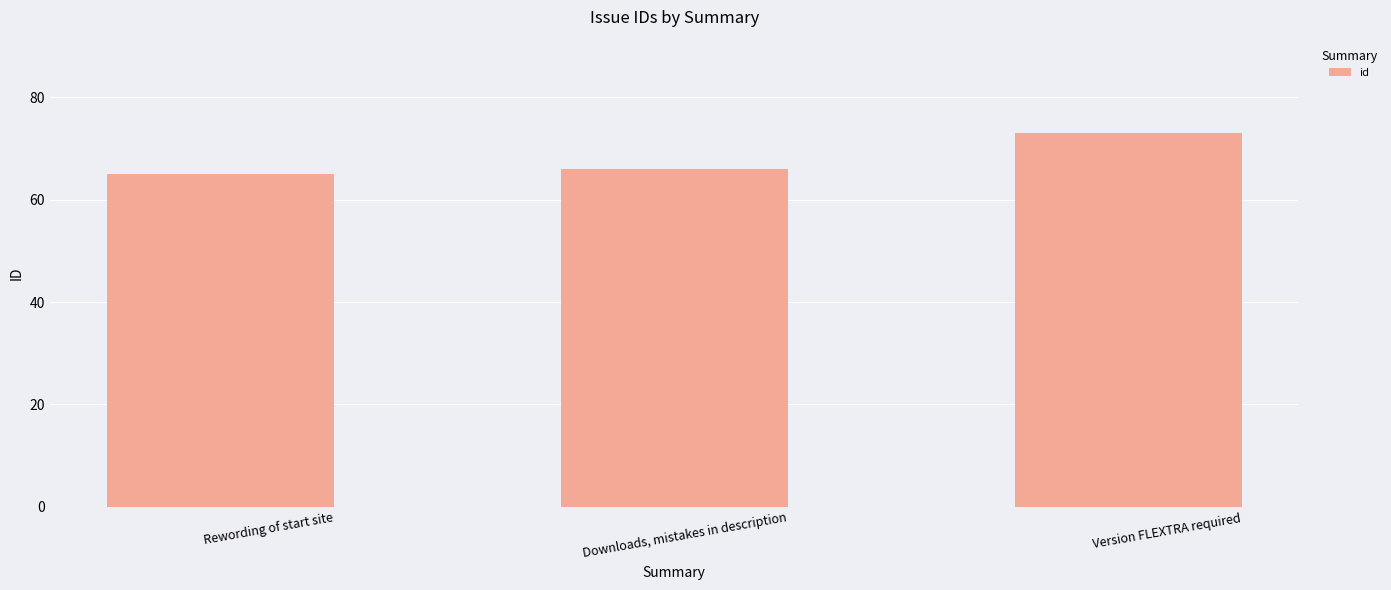

Which category has the highest value across all series?

Version FLEXTRA required